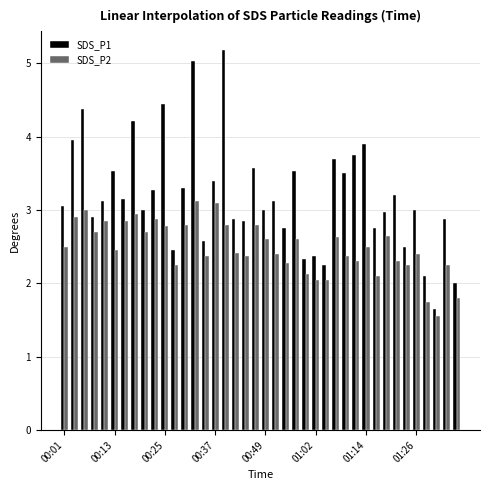

How many values in the SDS_P2 series exceed 2?

37